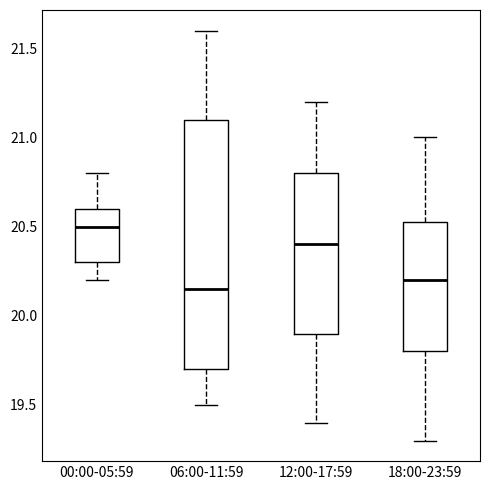

Which box's median line is the lowest?

06:00-11:59